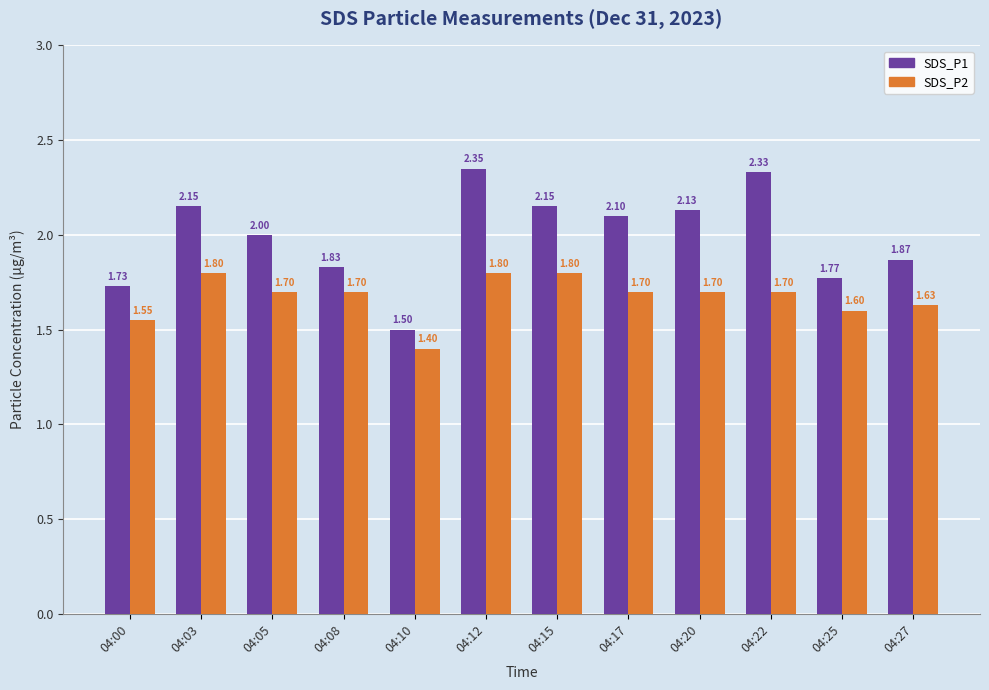

What is the total value across all series at 04:27?

3.5